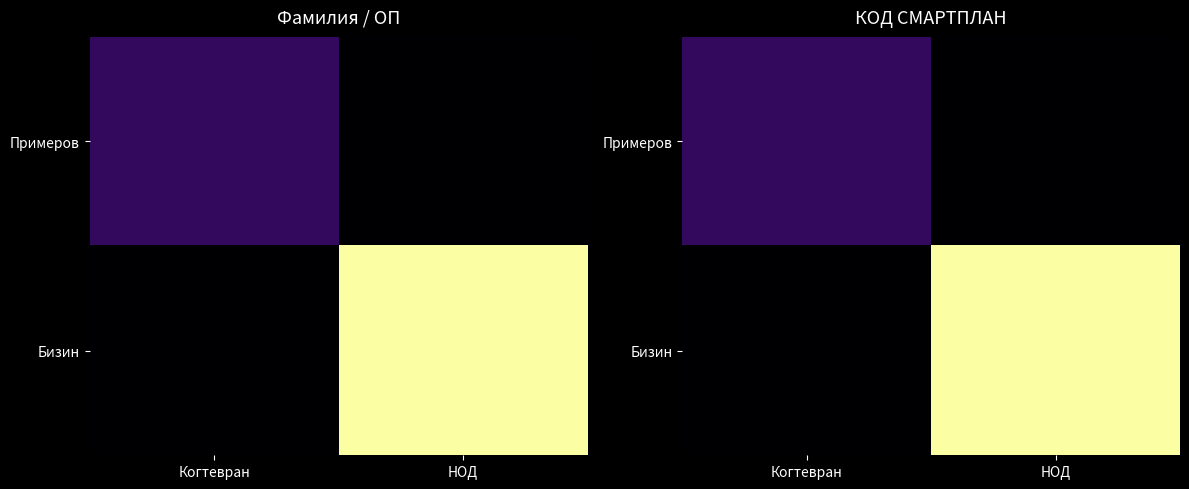

List the series in order of their overall mean, lowest first.

Примеров, Бизин